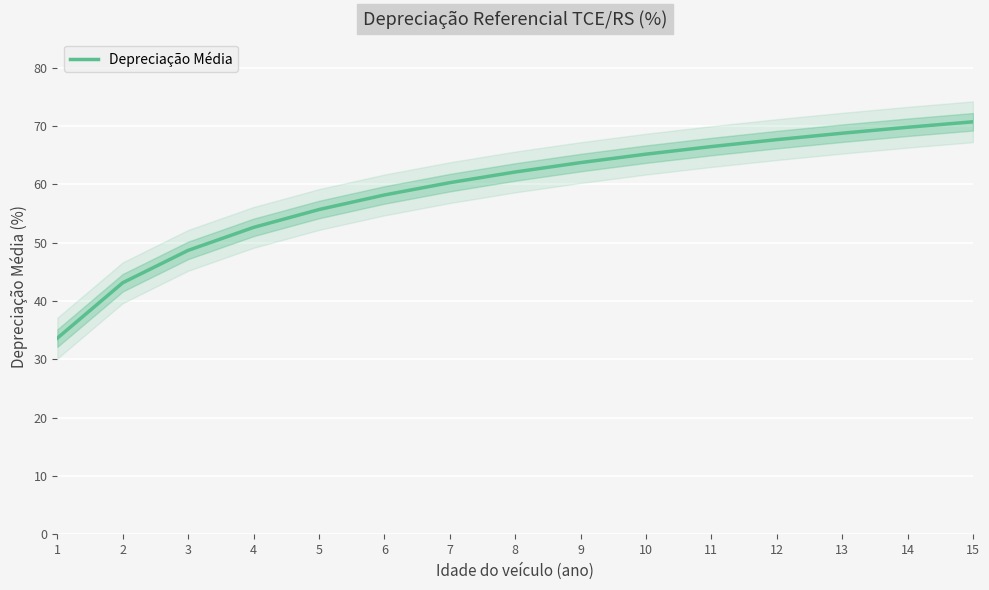

Which category has the highest value across all series?

15